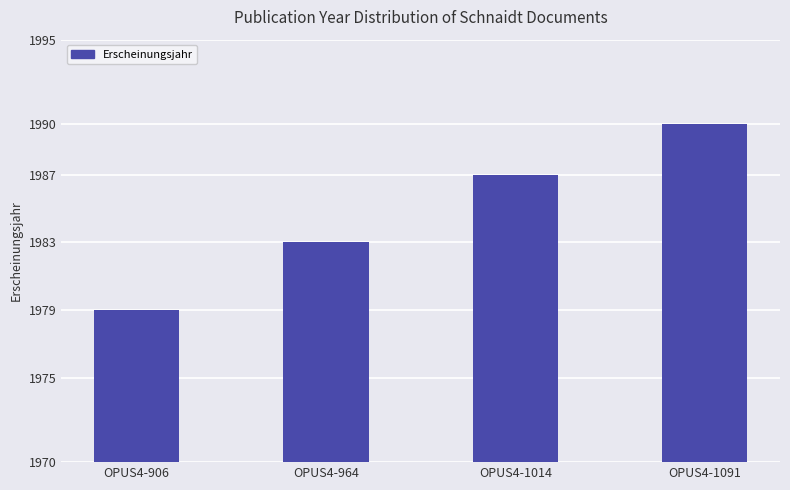

Does the chart contain stacked bars?

No